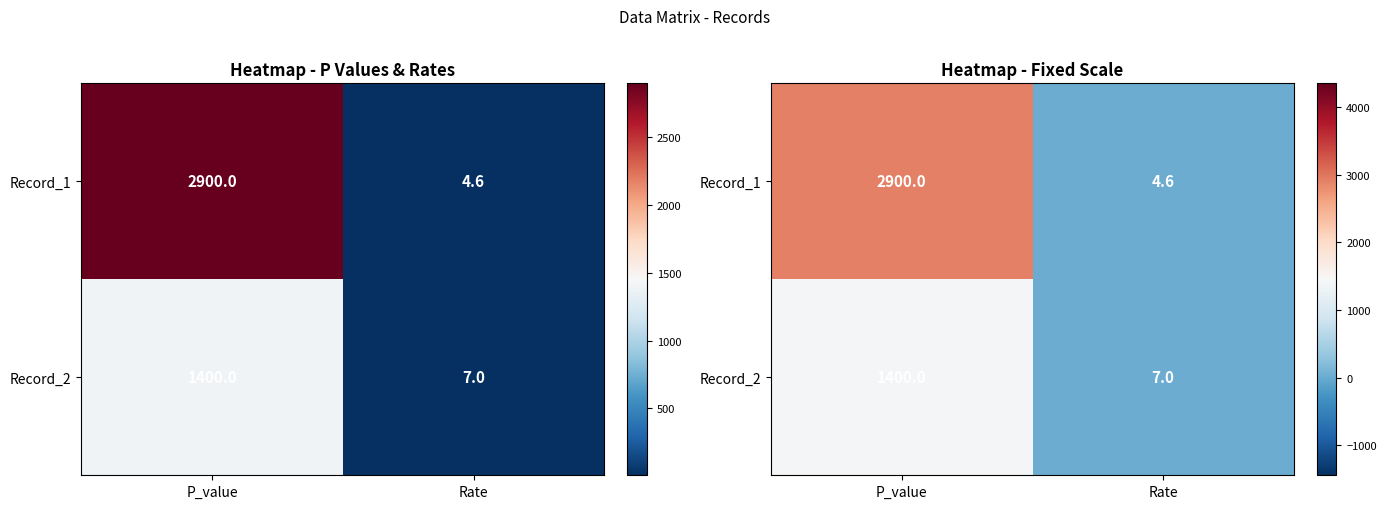

At which category is the sum across all series the highest?

P_value